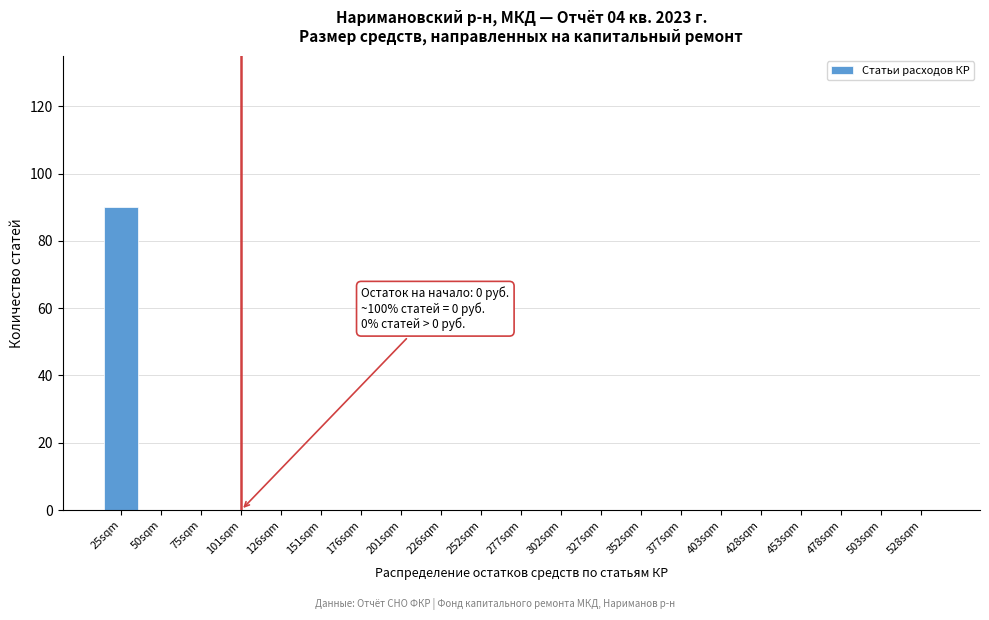

Reading right to left, what are all the values shown in this chart?

528sqm=0	503sqm=0	478sqm=0	453sqm=0	428sqm=0	403sqm=0	377sqm=0	352sqm=0	327sqm=0	302sqm=0	277sqm=0	252sqm=0	226sqm=0	201sqm=0	176sqm=0	151sqm=0	126sqm=0	101sqm=0	75sqm=0	50sqm=0	25sqm=90